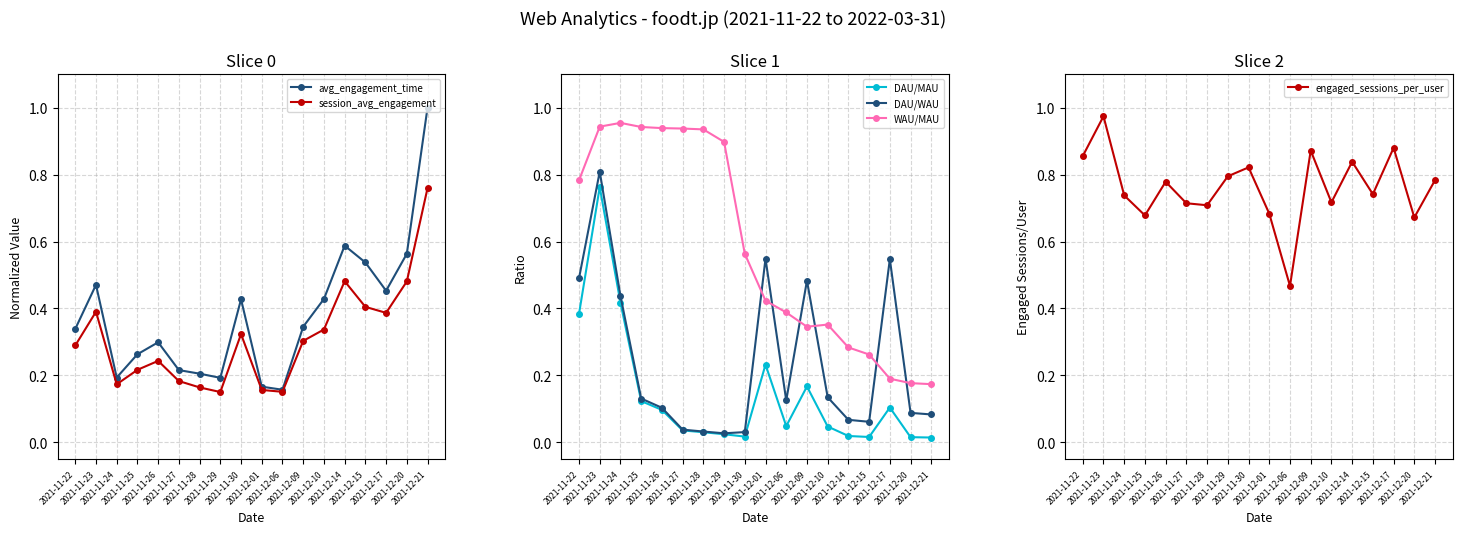

Which series has the largest total across all categories?

engaged_sessions_per_user